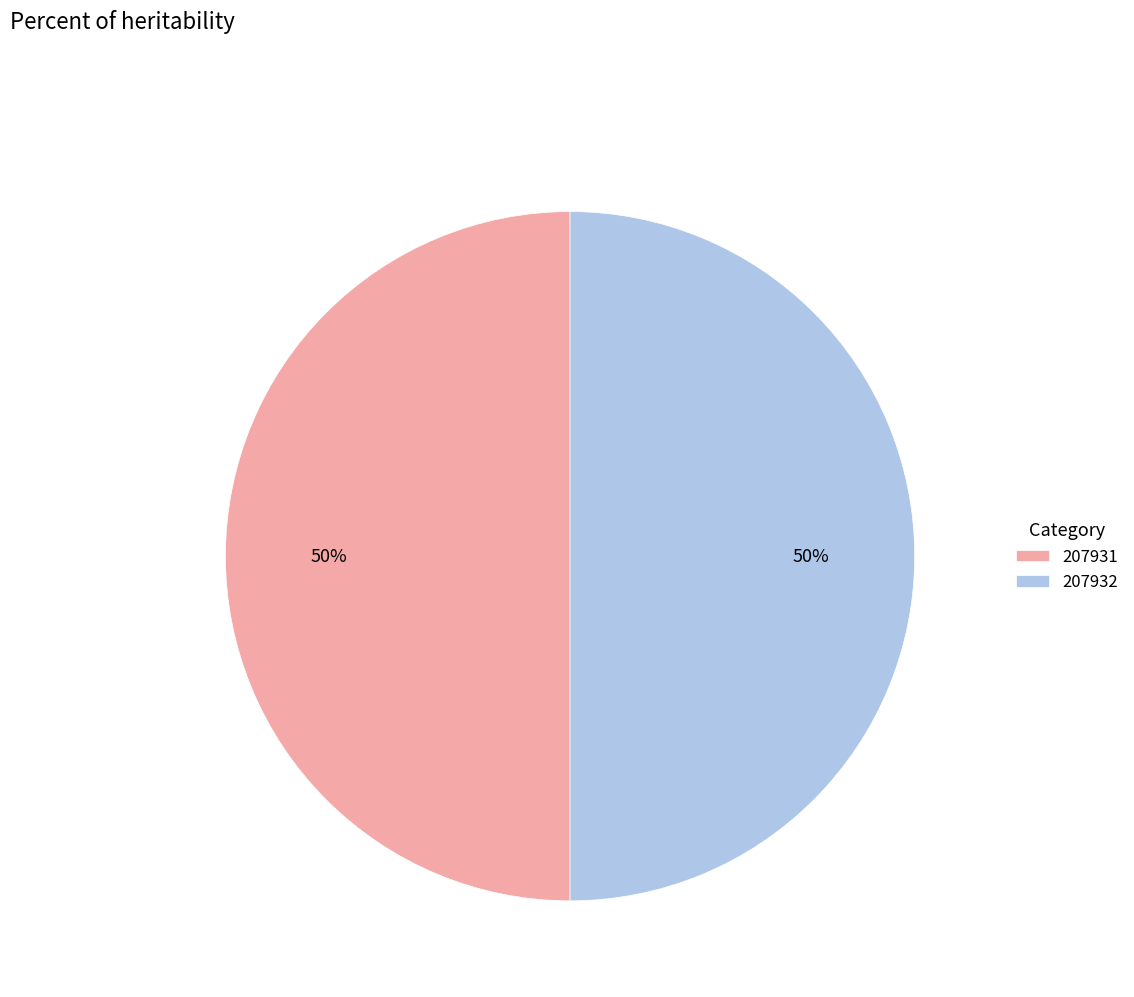

How many segments does this pie chart have?

2